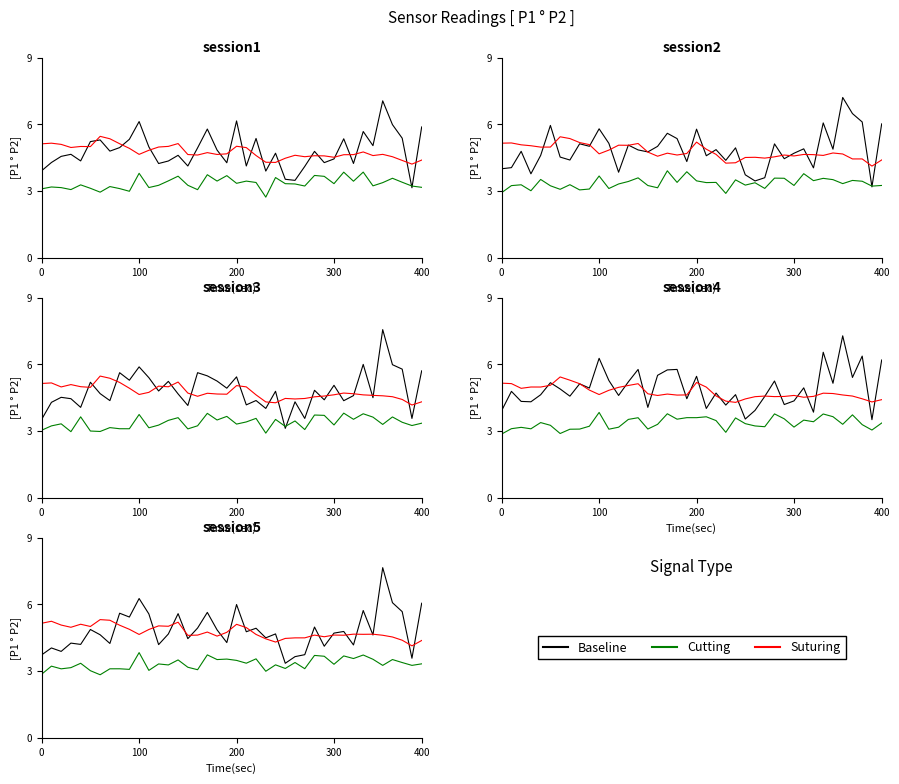

What is the difference between the maximum and minimum values in the Suturing series?

1.2